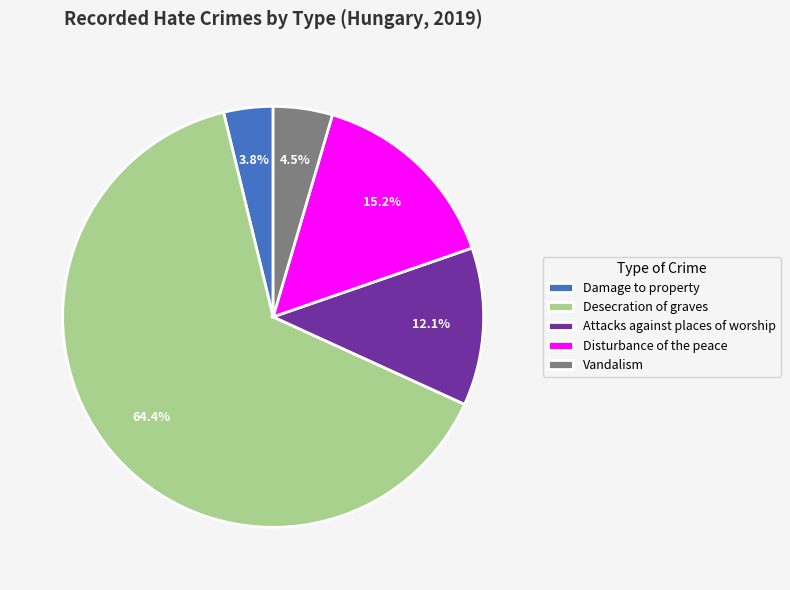

Is there any slice that represents more than half of the pie?

Yes